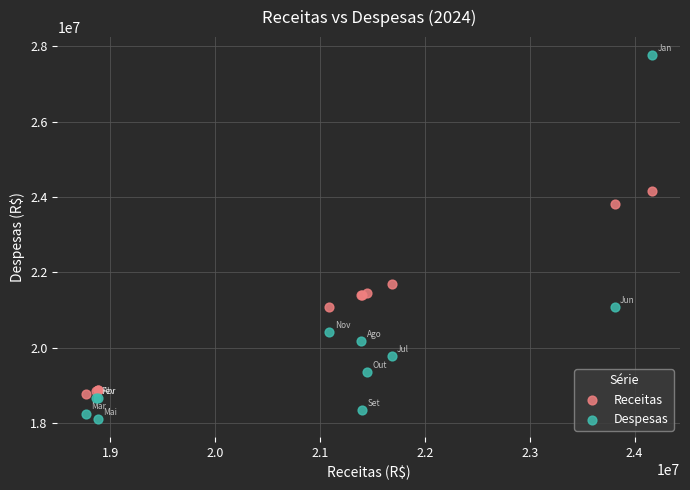

Which series reaches the maximum Y coordinate?

Despesas